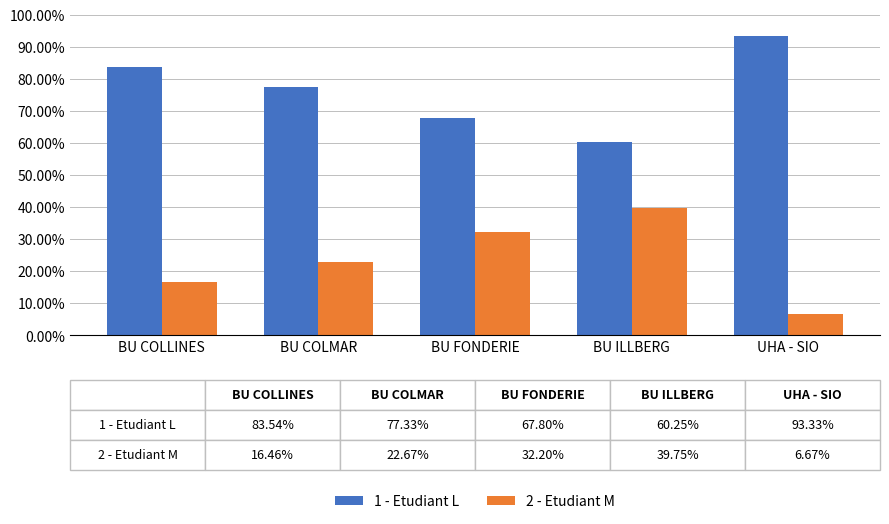

What is the label of the 2nd bar from the right?

BU ILLBERG